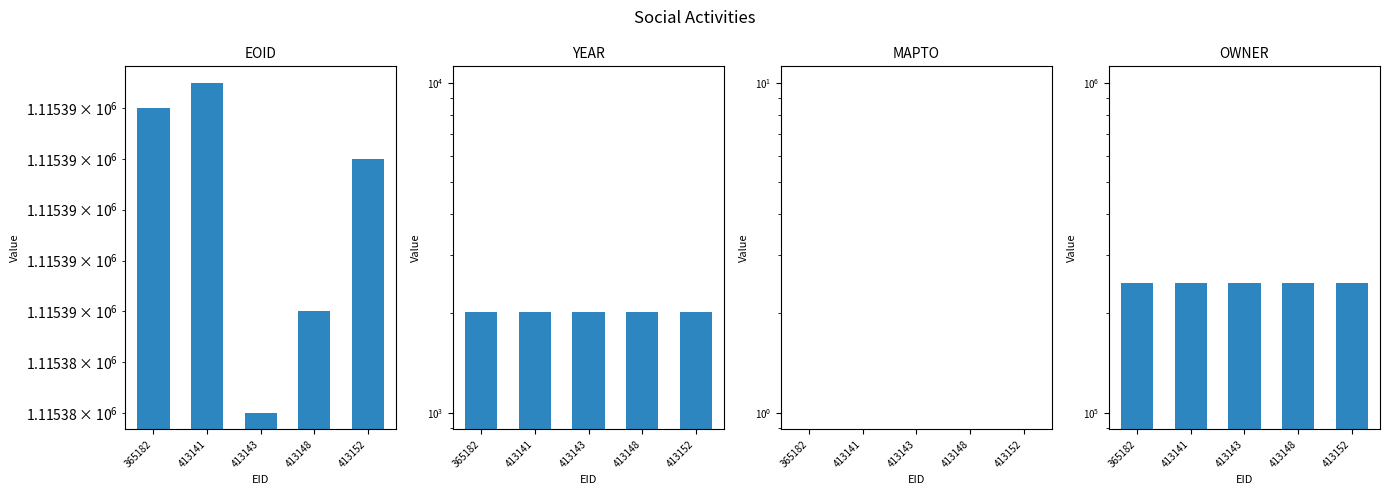

Reading right to left, what are all the values shown in this chart?

EOID: 1115392	1115386	1115382	1115395	1115394
YEAR: 2023	2023	2023	2023	2023
MAPTO: 0	0	0	0	0
OWNER: 246765	246765	246765	246765	246765